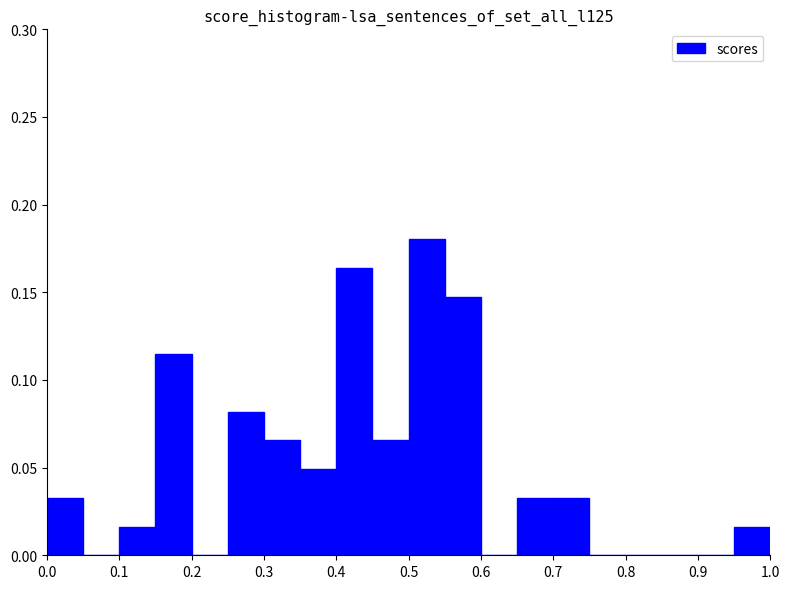

What is the height of the bar covering 0.40 to 0.45 on the x-axis? The values are not printed on the chart, so give them approximately, as read against the axis.

0.165